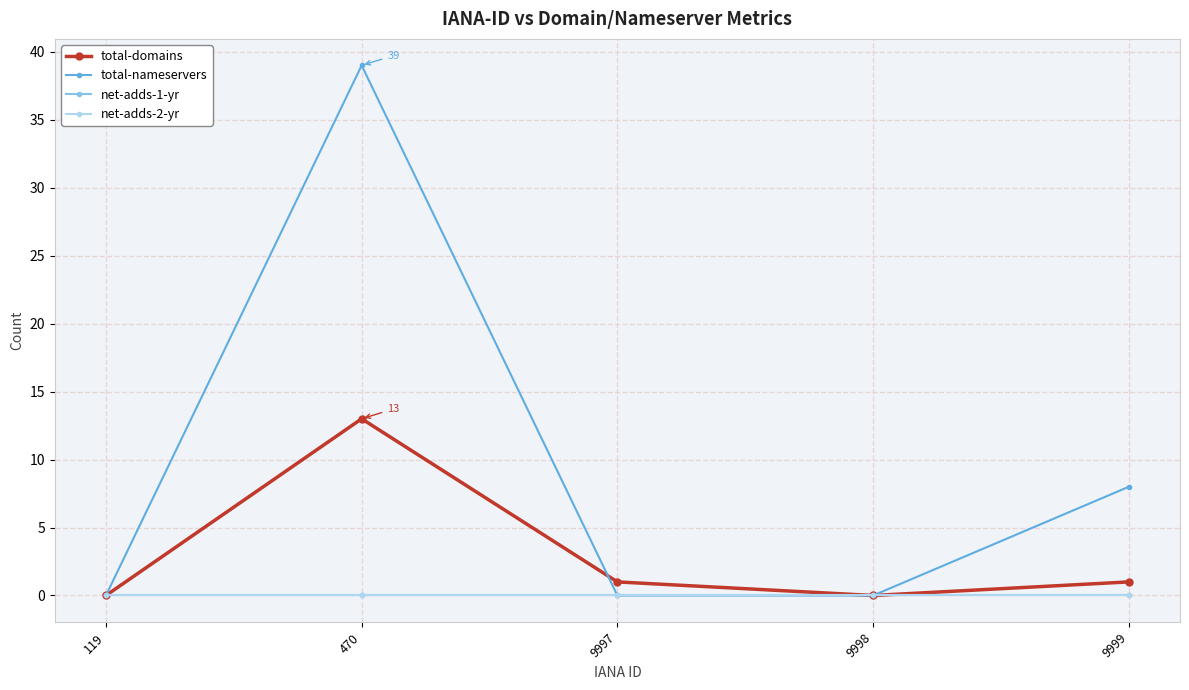

Does the chart have visible grid lines?

Yes